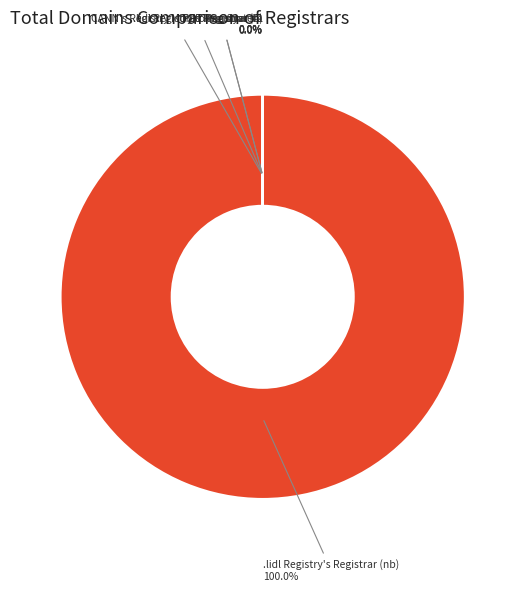

What percentage do .lidl Registry's Registrar (nb) and PDT Registrar #1 together represent?

100.0%